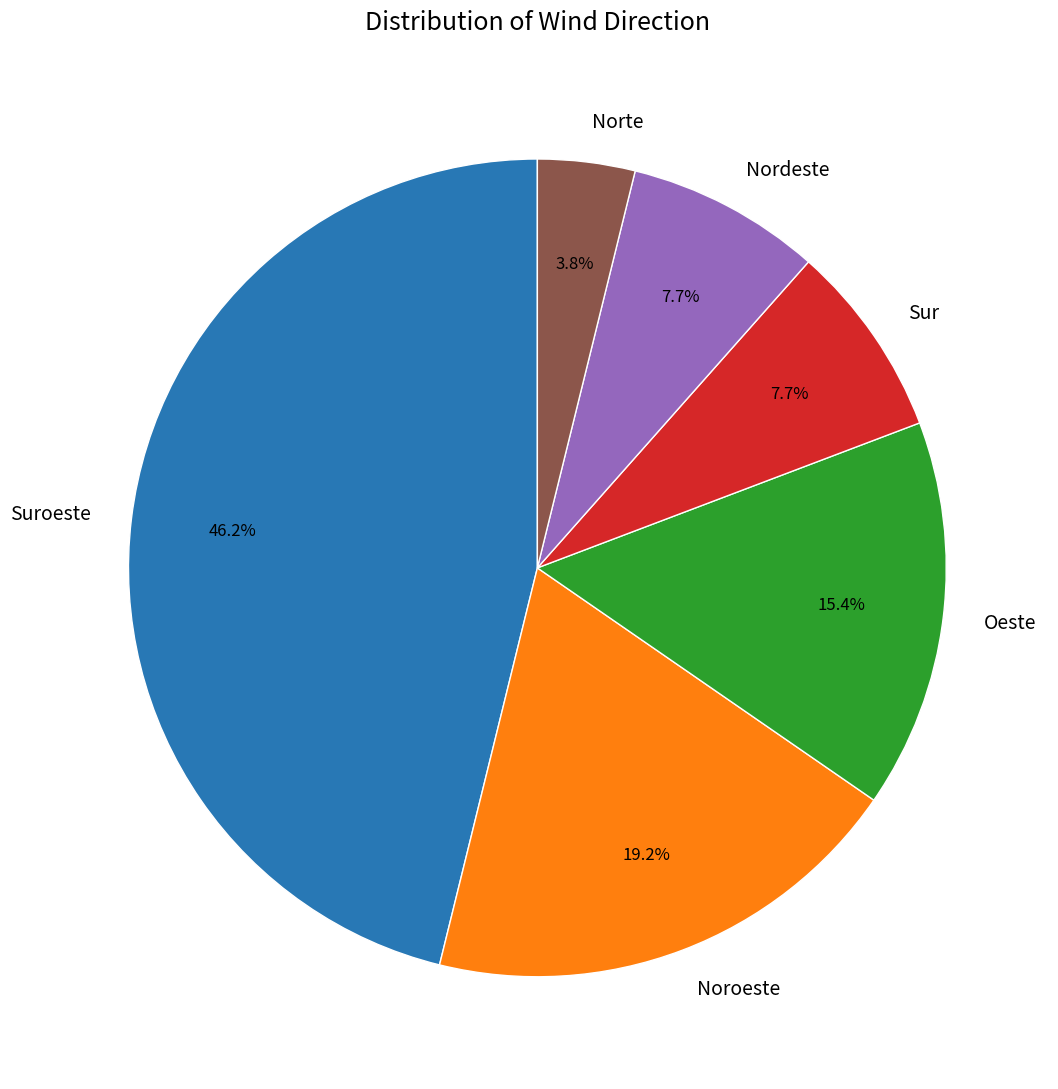

To the nearest percent, what percentage of the pie is Suroeste?

46%